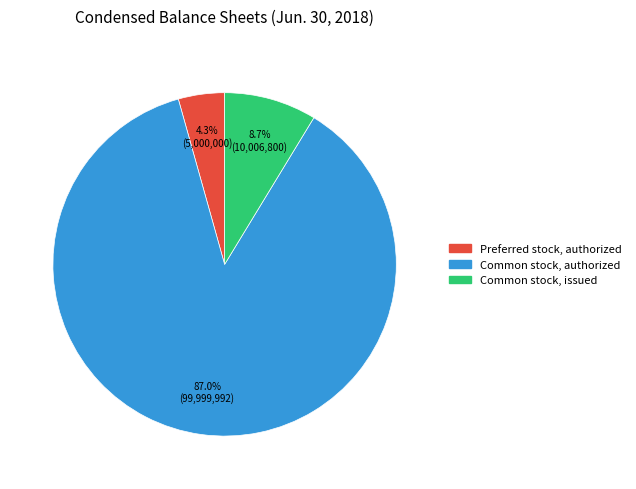

Does any single category account for the majority?

Yes